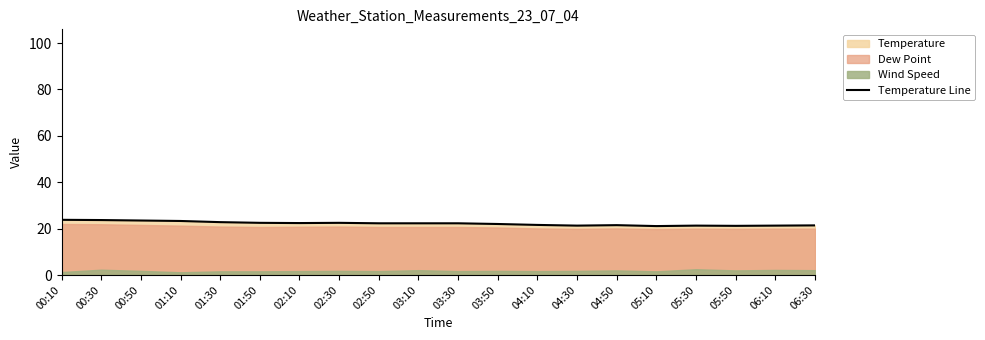

How many interior local peaks (higher than both neighbors) does the data have?

3